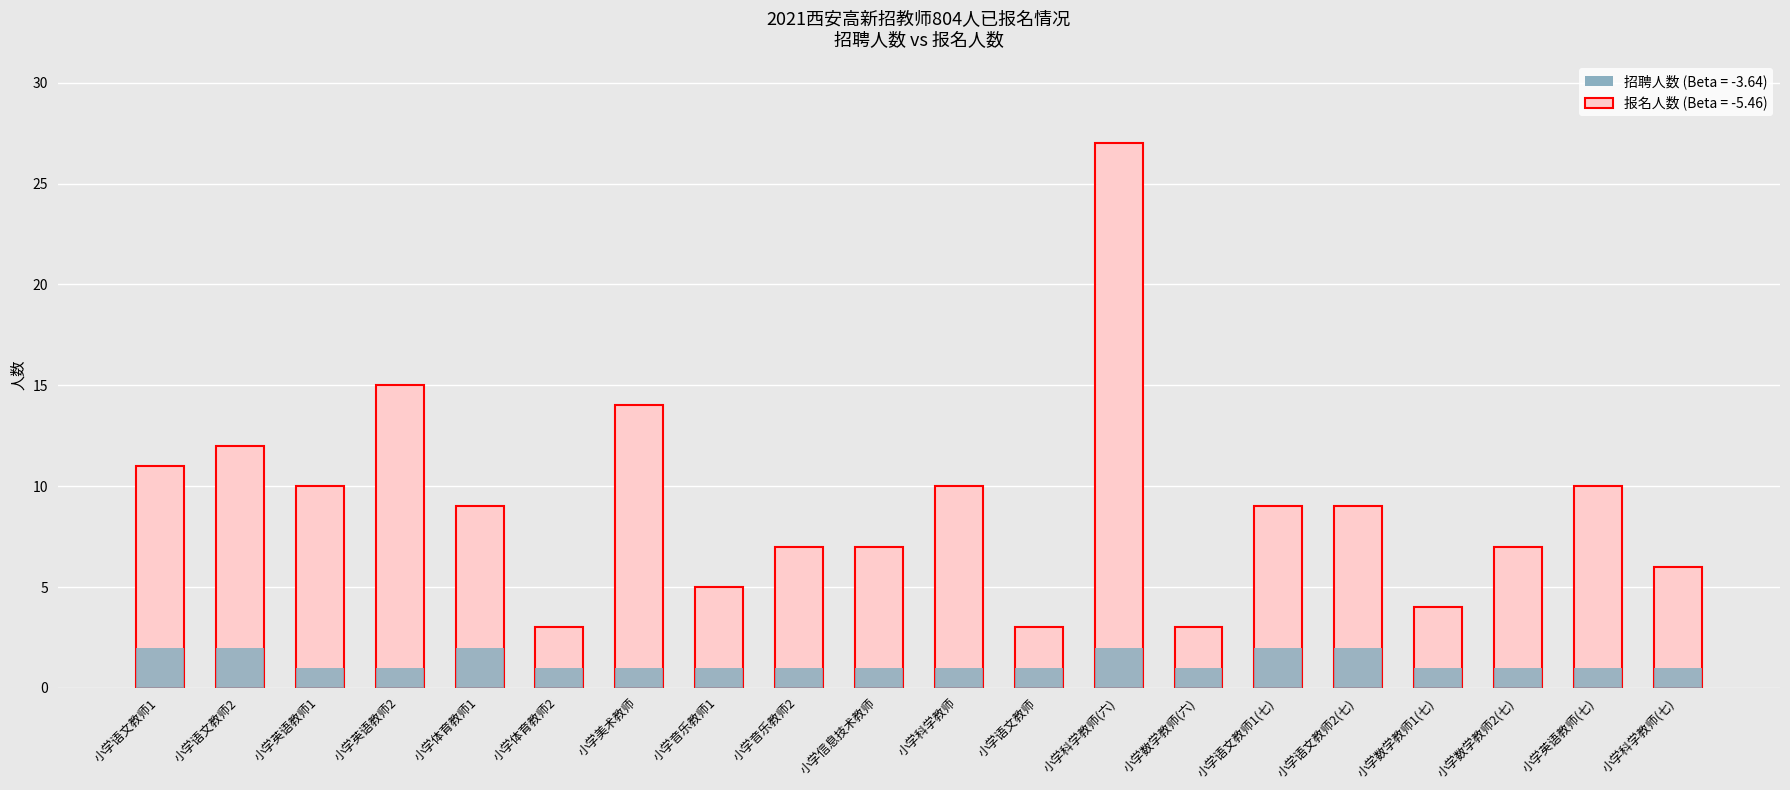

What is the approximate value of 招聘人数 at 小学数学教师2(七)?

1